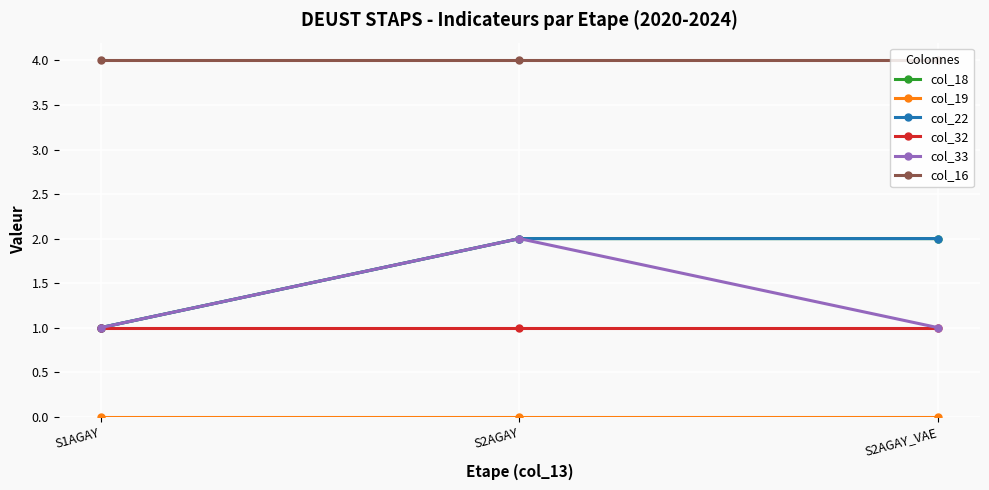

Reading right to left, transcribe all the data shown in this chart.

col_18: S2AGAY_VAE=2	S2AGAY=2	S1AGAY=1
col_19: S2AGAY_VAE=0	S2AGAY=0	S1AGAY=0
col_22: S2AGAY_VAE=2	S2AGAY=2	S1AGAY=1
col_32: S2AGAY_VAE=1	S2AGAY=1	S1AGAY=1
col_33: S2AGAY_VAE=1	S2AGAY=2	S1AGAY=1
col_16: S2AGAY_VAE=4	S2AGAY=4	S1AGAY=4